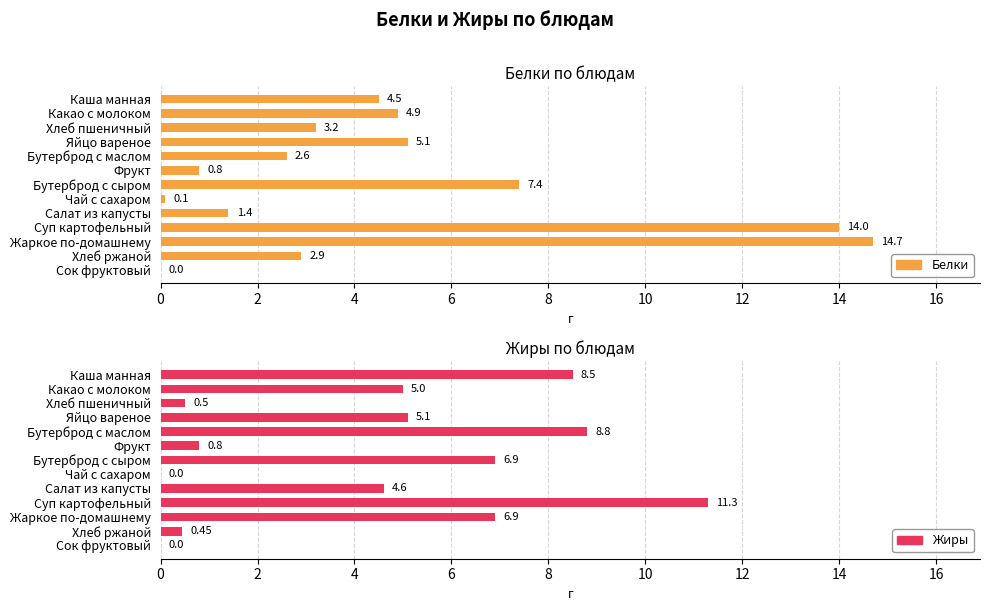

How many groups of bars are there?

13